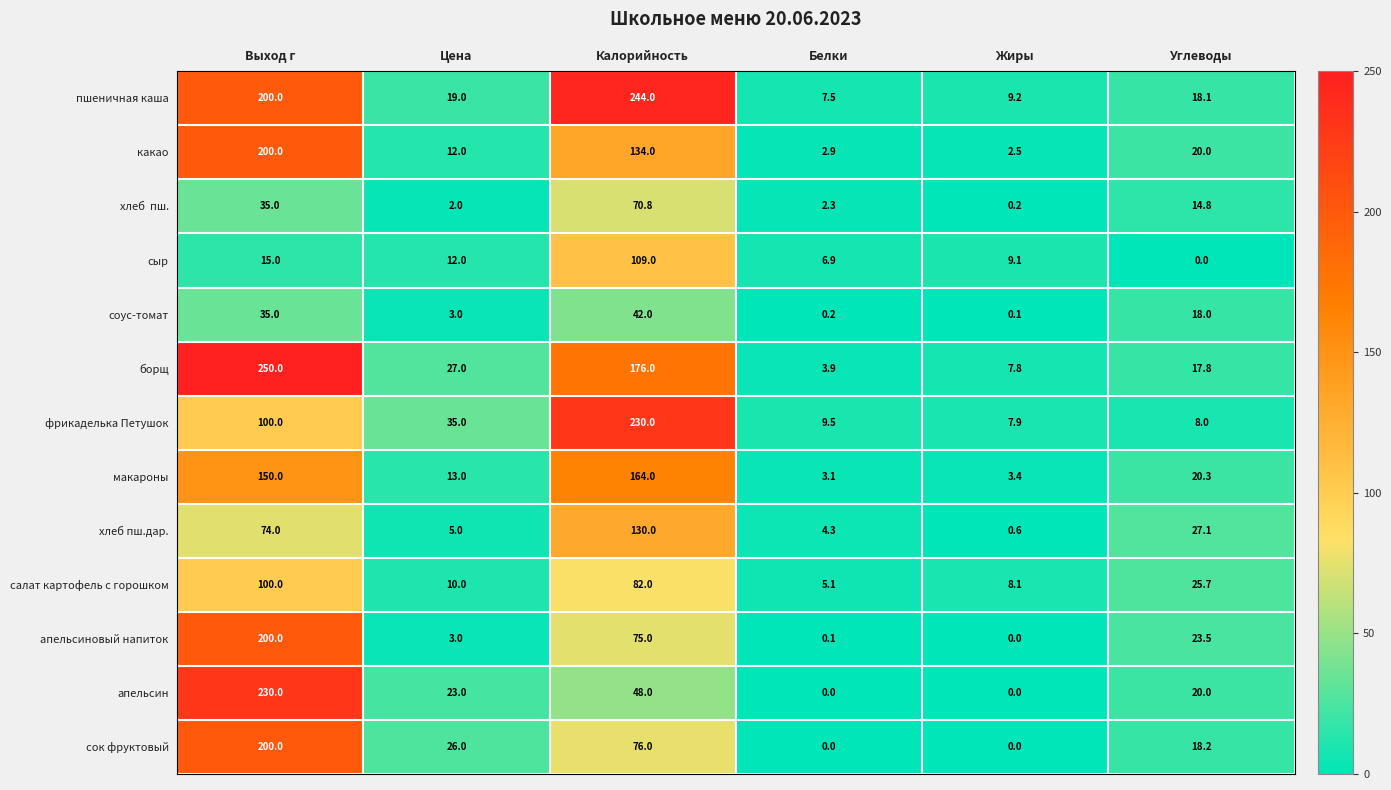

What is the difference between the second highest and second lowest values in the хлеб пш.дар. series?

69.7